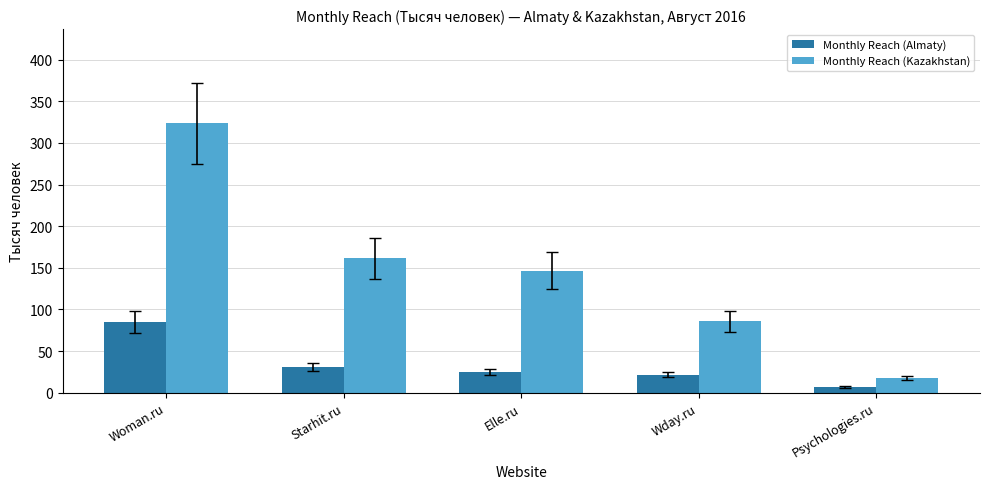

At how many categories does at least one series exceed 193?

1